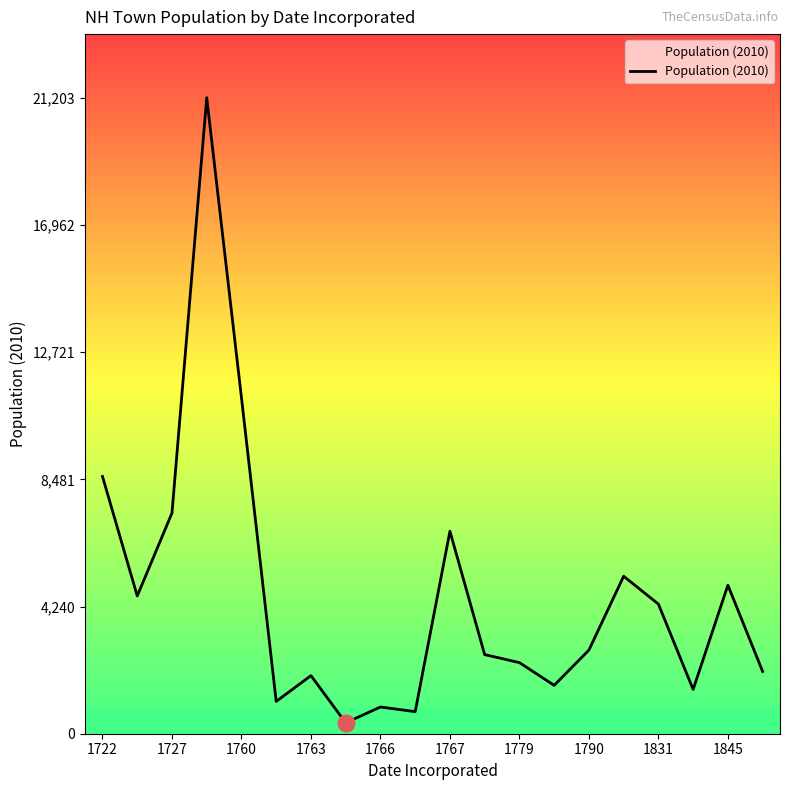

What is the maximum value shown in the chart?

21203